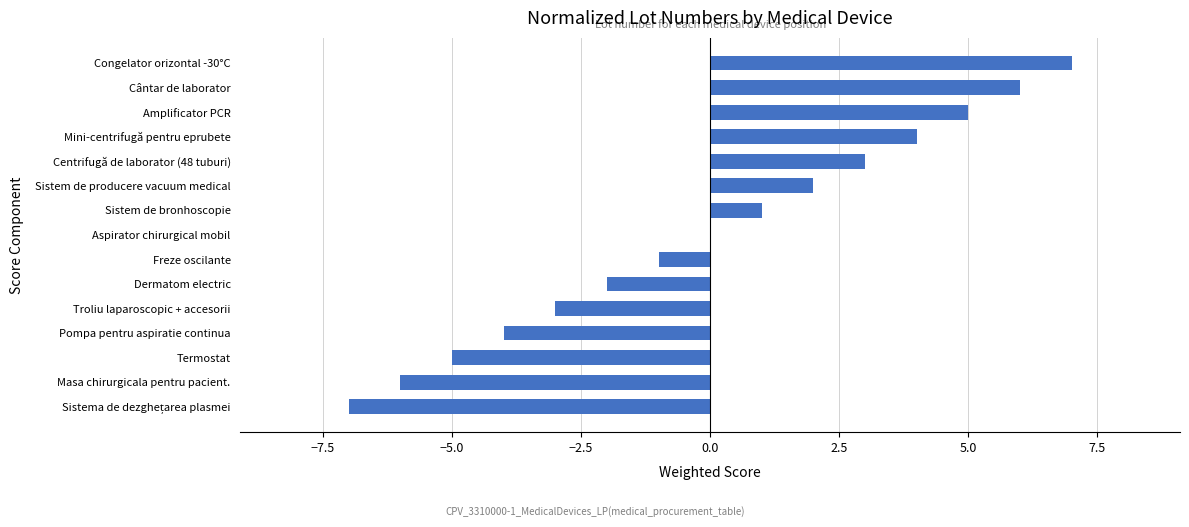

Does the chart contain stacked bars?

No